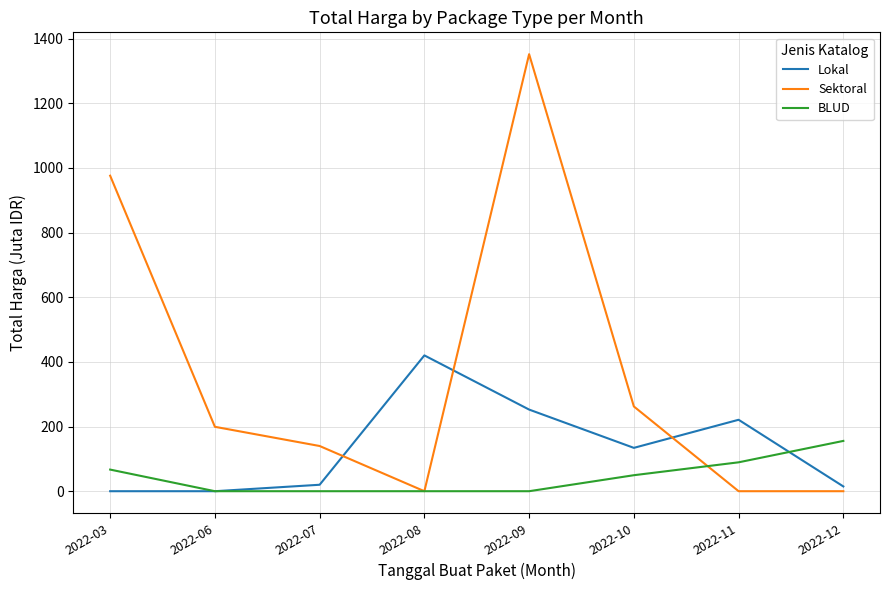

Which series changed the most between 2022-10 and 2022-11?

Sektoral